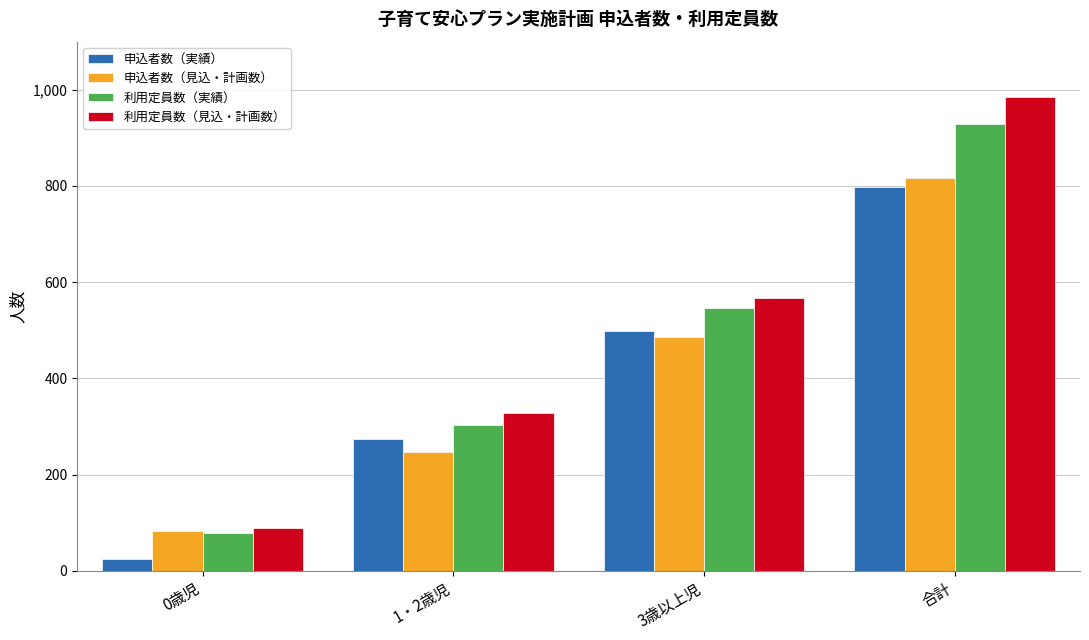

What is the difference between the 利用定員数（実績） values at 合計 and 0歳児?

850